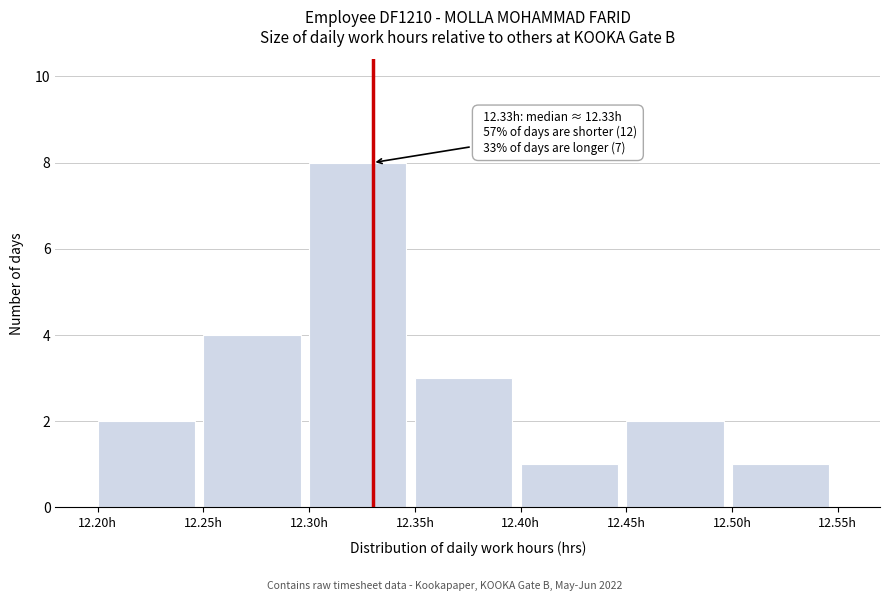

Over which range of the x-axis is the bar tallest?

12.30 to 12.35